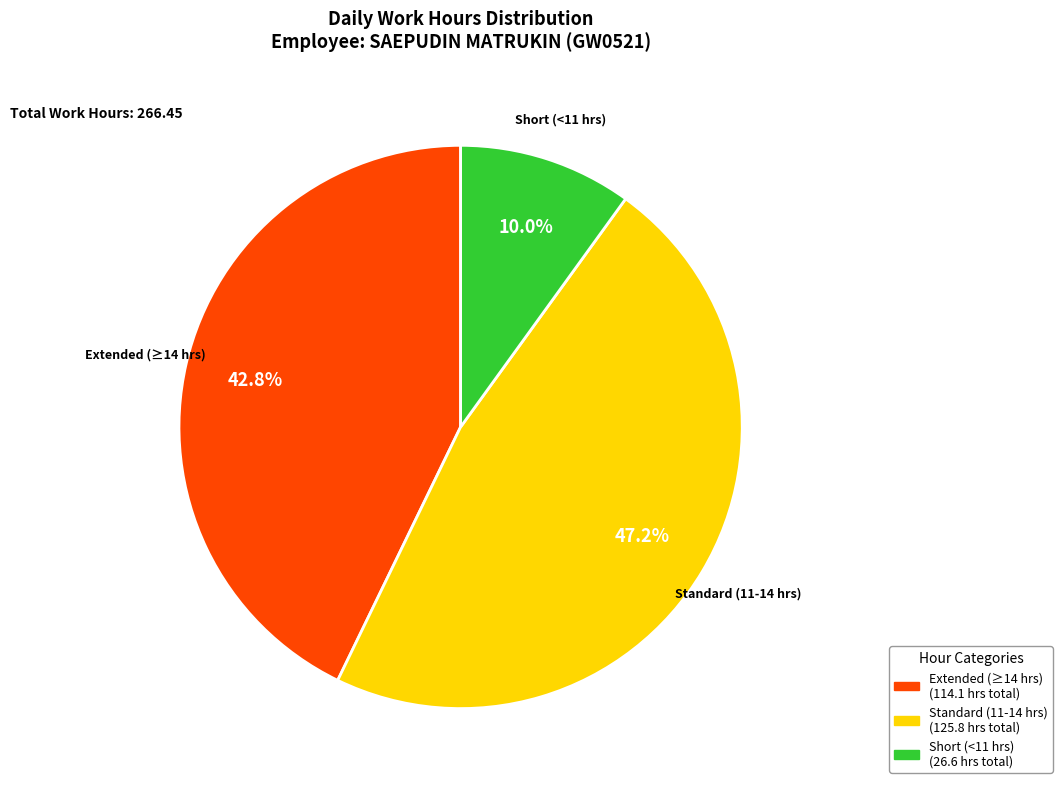

To the nearest percent, what is the difference between the largest and smallest slice percentages?

37%